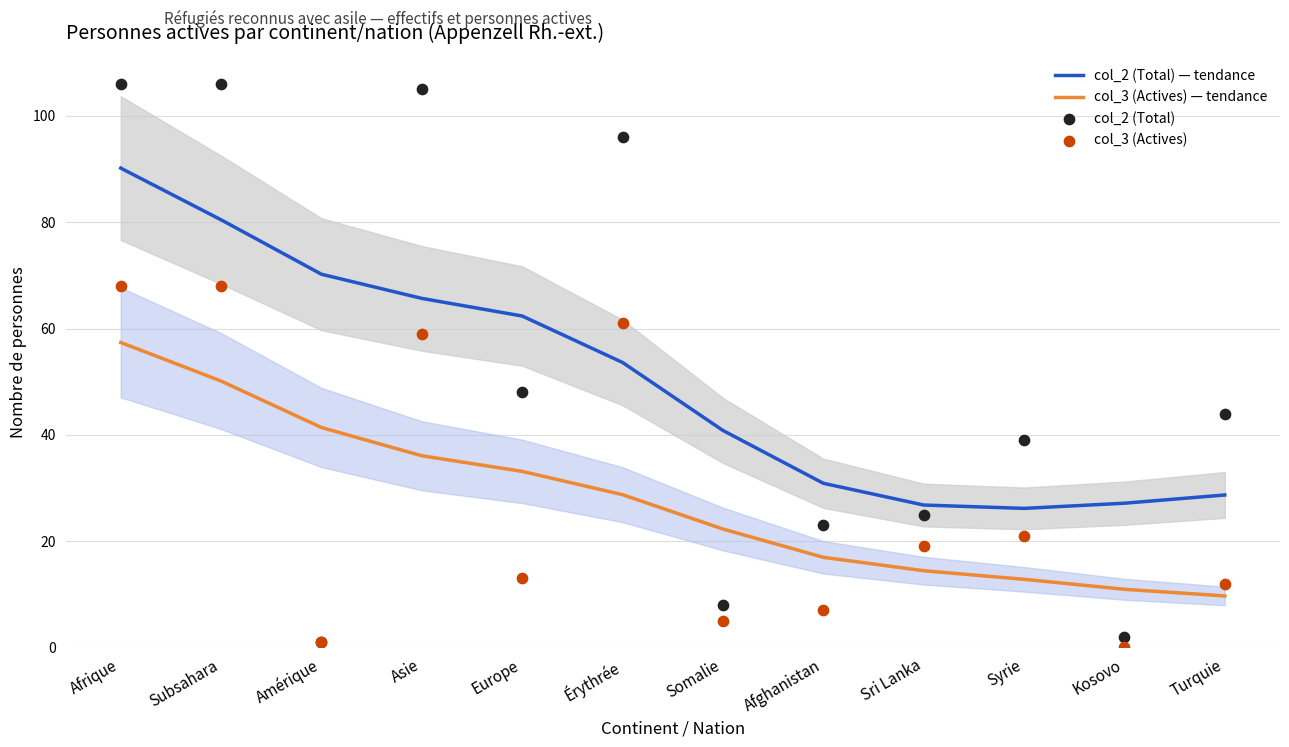

What are all the series names shown in the legend?

col_2 (Total) — tendance, col_3 (Actives) — tendance, col_2 (Total), col_3 (Actives)